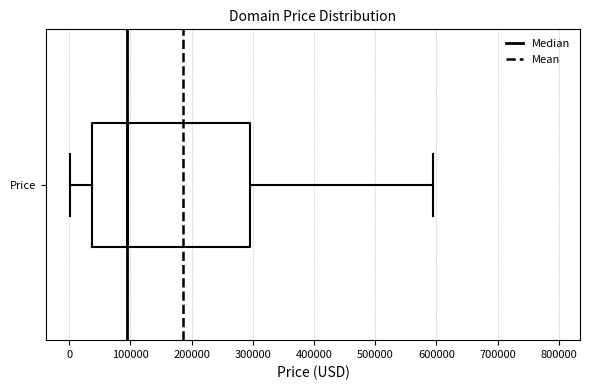

Where does the left whisker of the box for Price end on the x-axis? The values are not printed on the chart, so give them approximately, as read against the axis.

0